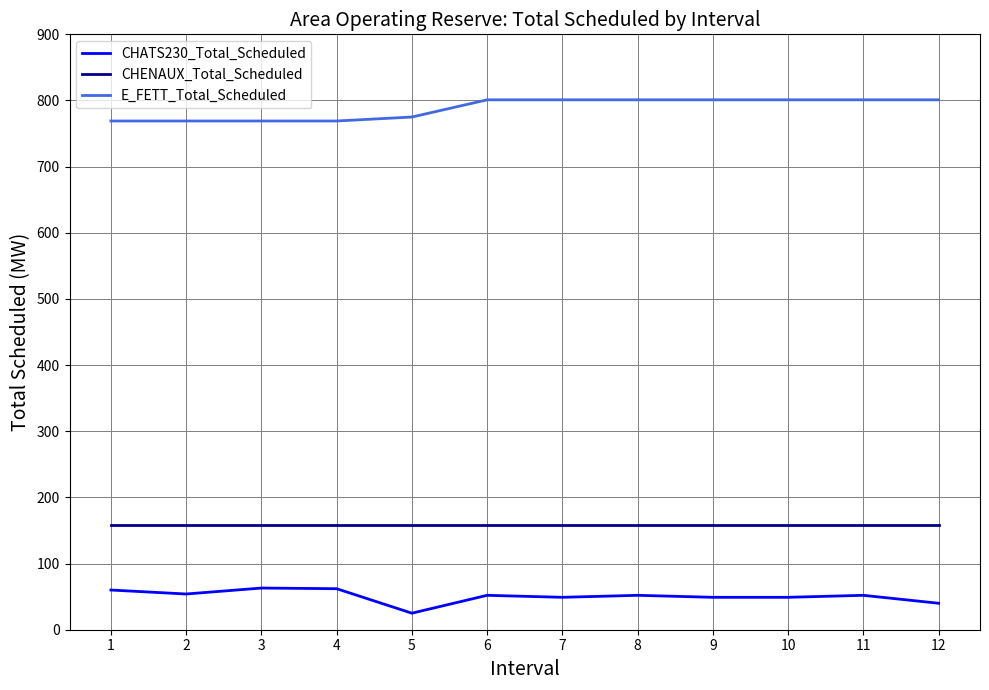

What is the average value of the E_FETT_Total_Scheduled series?

788